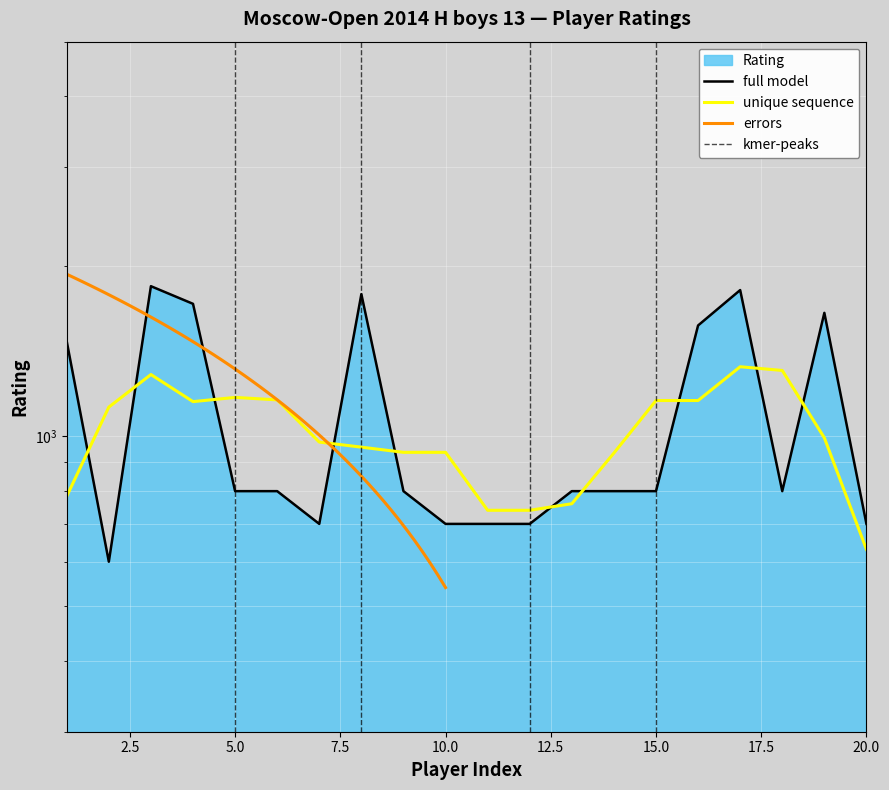

How many interior local valleys (lower than both neighbors) does the data have?

3